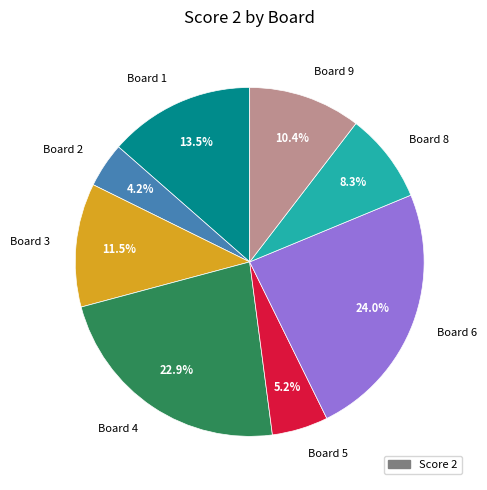

Combined, do Board 9 and Board 1 account for over 50%?

No